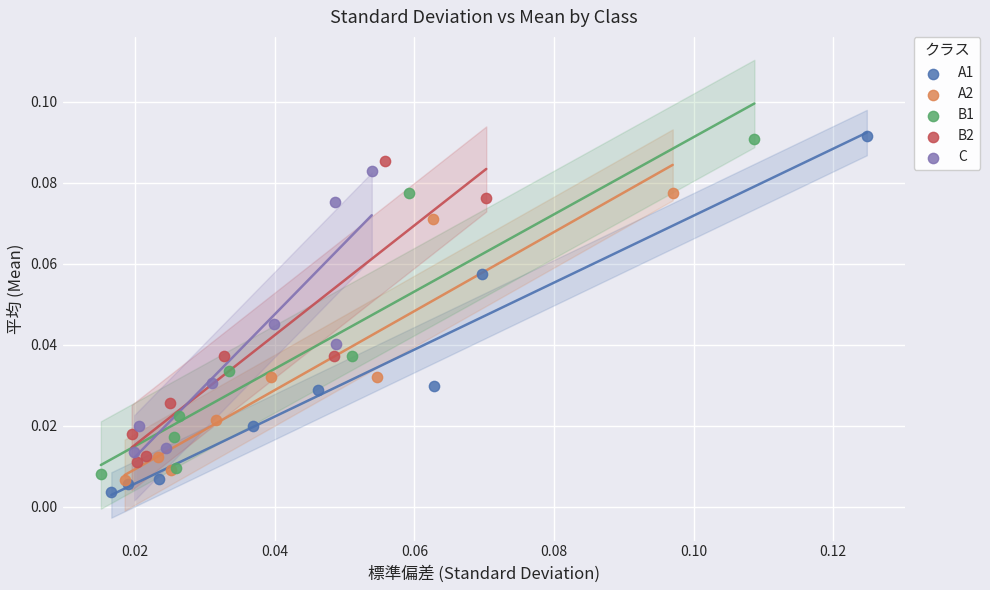

Which series has the widest spread of Y values?

A1